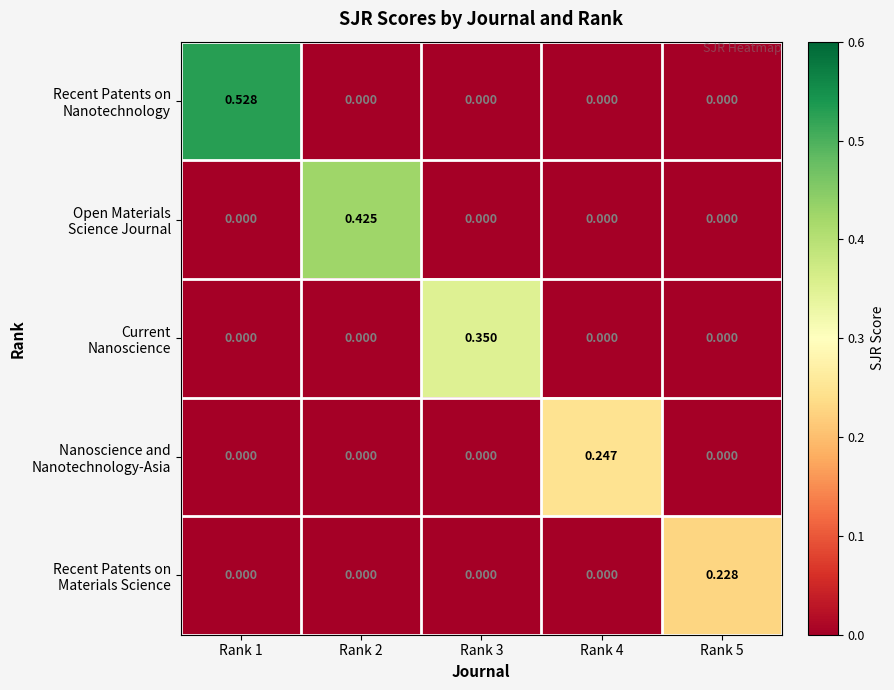

How many series are shown in this chart?

5